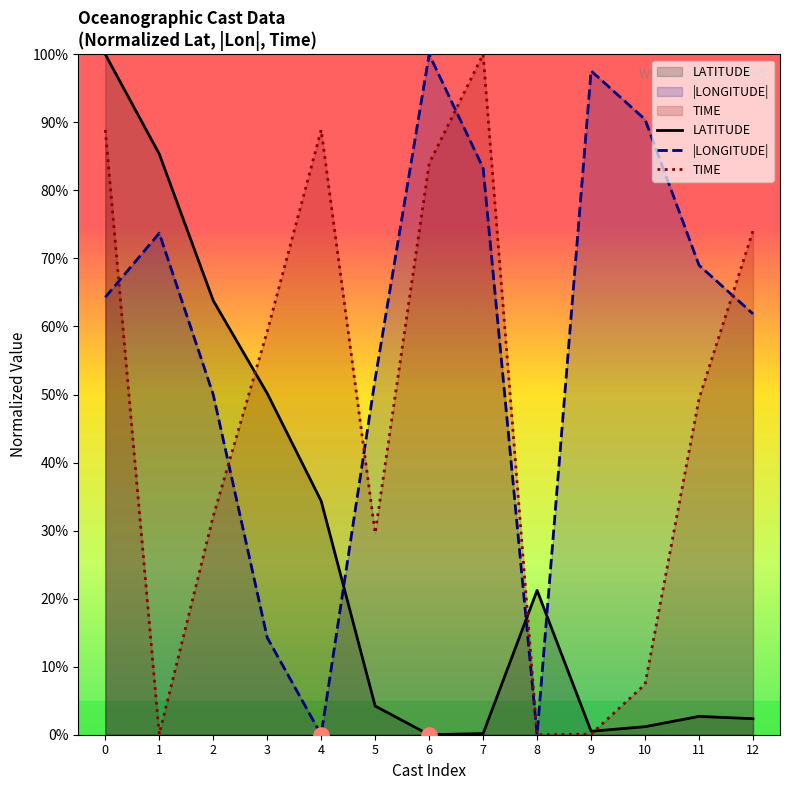

Which series contains the highest Y value?

LATITUDE